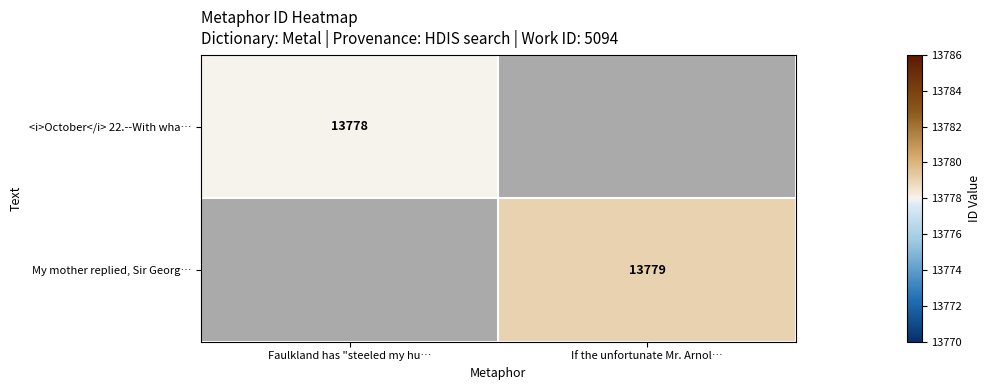

Is it true that <i>October</i> 22.--With wha… equals 13778 at Faulkland has "steeled my hu…?

True